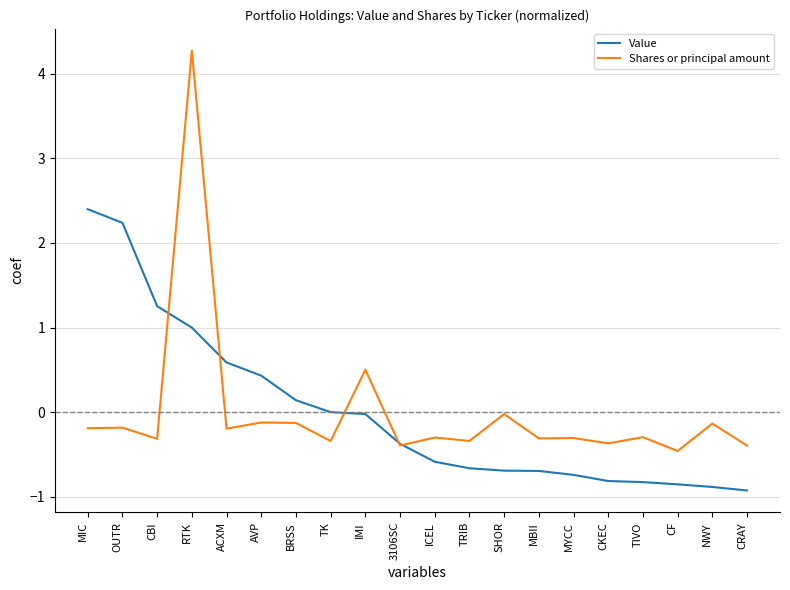

What are all the series names shown in the legend?

Value, Shares or principal amount